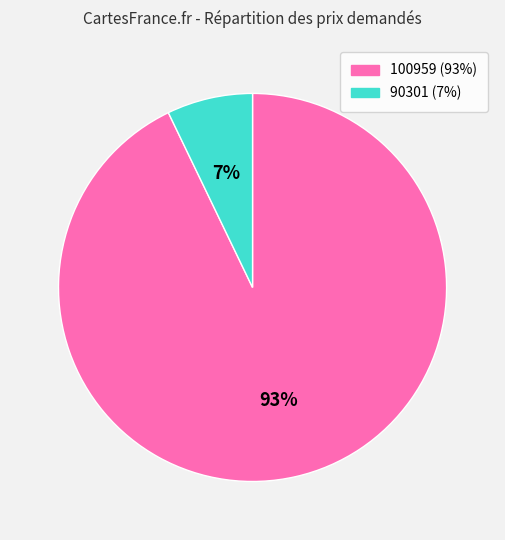

Which has a higher value, 100959 or 90301?

100959